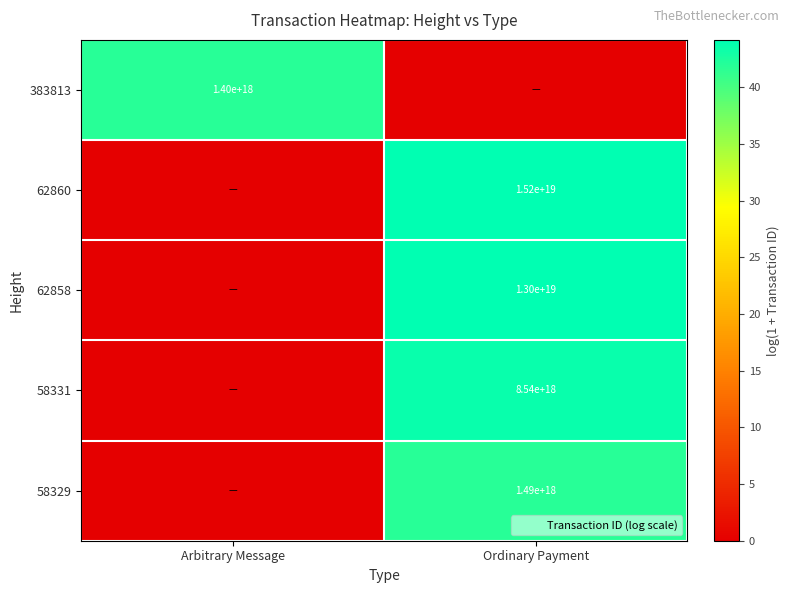

What is the difference between the 58331 values at Ordinary Payment and Arbitrary Message?

43.6